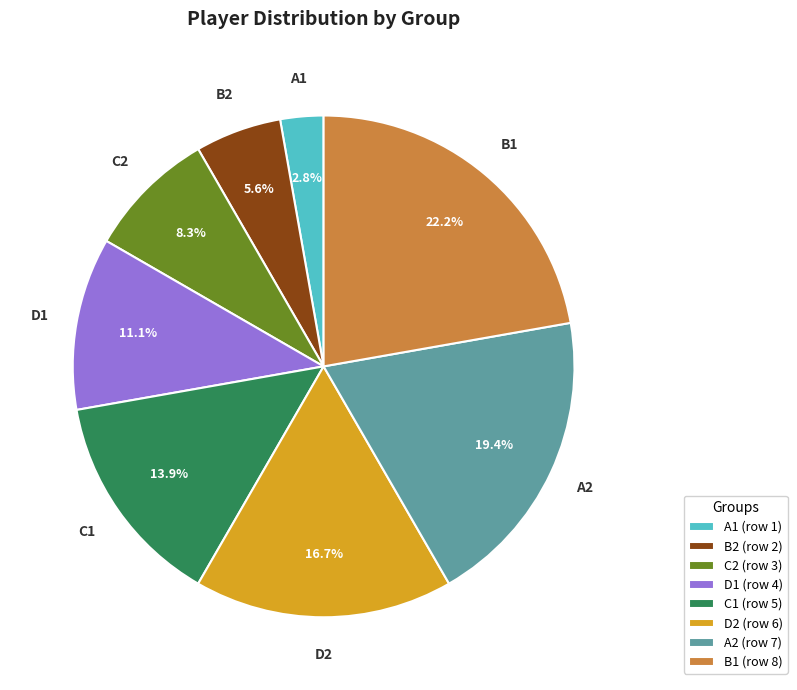

Does A2 represent more than half of the total?

No